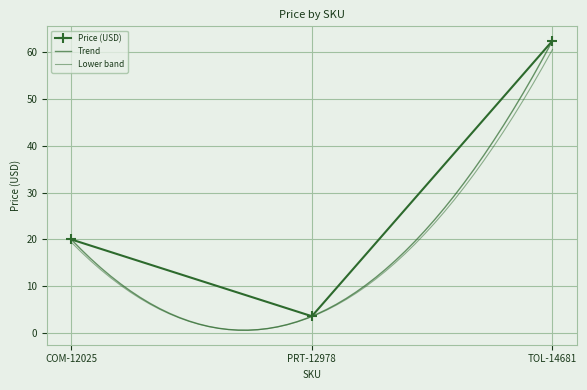

List the labels in order of value, largest first.

TOL-14681, COM-12025, PRT-12978